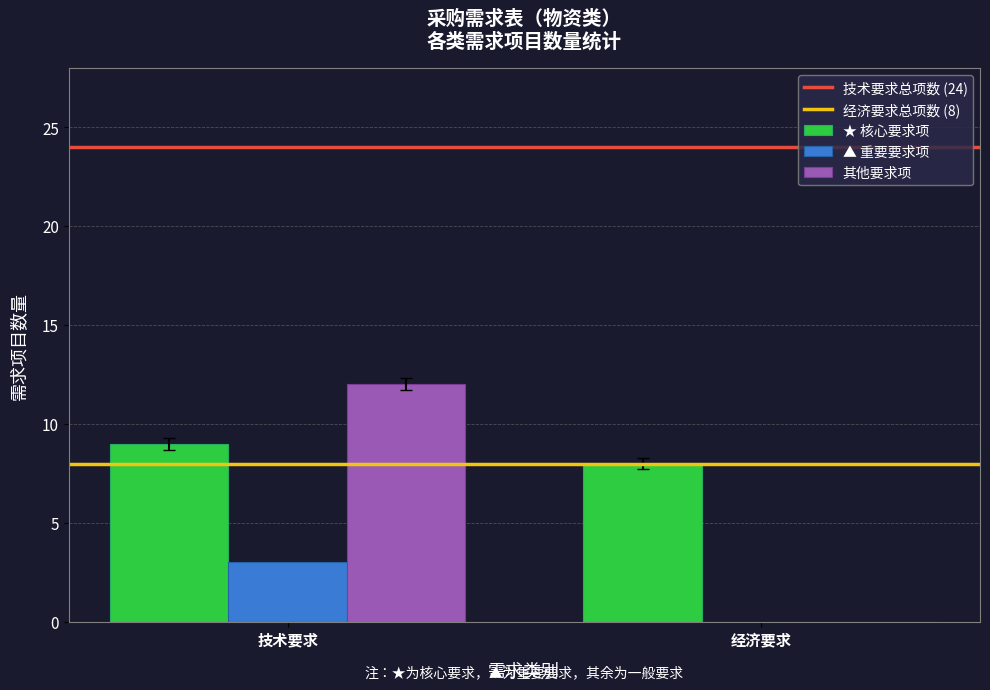

Is the value of 其他要求项 at 经济要求 greater than the value of ★ 核心要求项 at 技术要求?

No